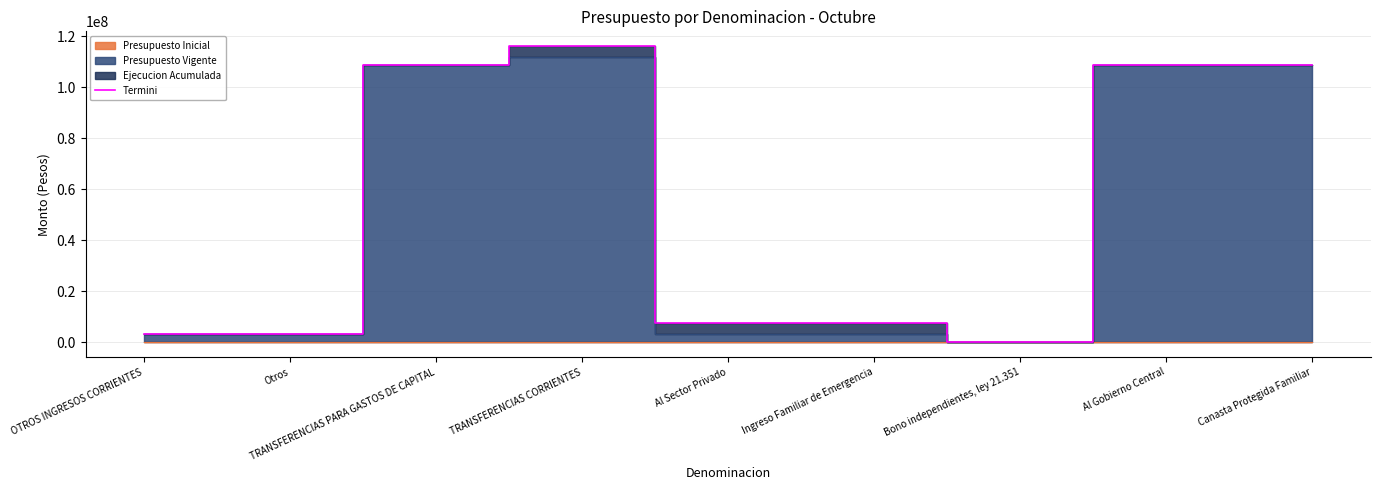

List the labels in order of value, smallest first.

Bono independientes, ley 21.351, OTROS INGRESOS CORRIENTES, Otros, Ingreso Familiar de Emergencia, Al Sector Privado, Al Gobierno Central, Canasta Protegida Familiar, TRANSFERENCIAS PARA GASTOS DE CAPITAL, TRANSFERENCIAS CORRIENTES